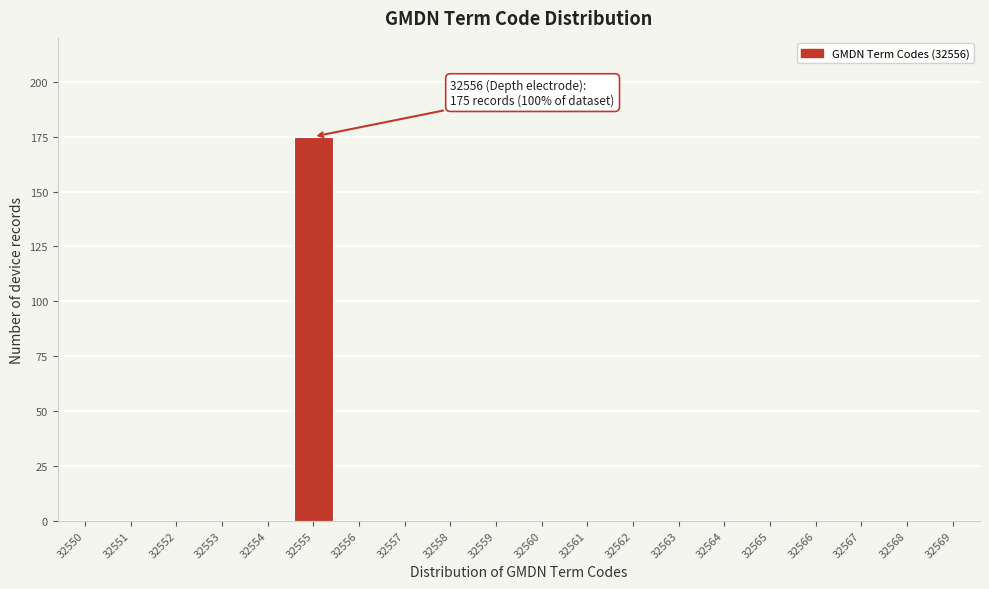

Reading left to right, extract all data points from this chart.

32550=0	32551=0	32552=0	32553=0	32554=0	32555=175	32556=0	32557=0	32558=0	32559=0	32560=0	32561=0	32562=0	32563=0	32564=0	32565=0	32566=0	32567=0	32568=0	32569=0